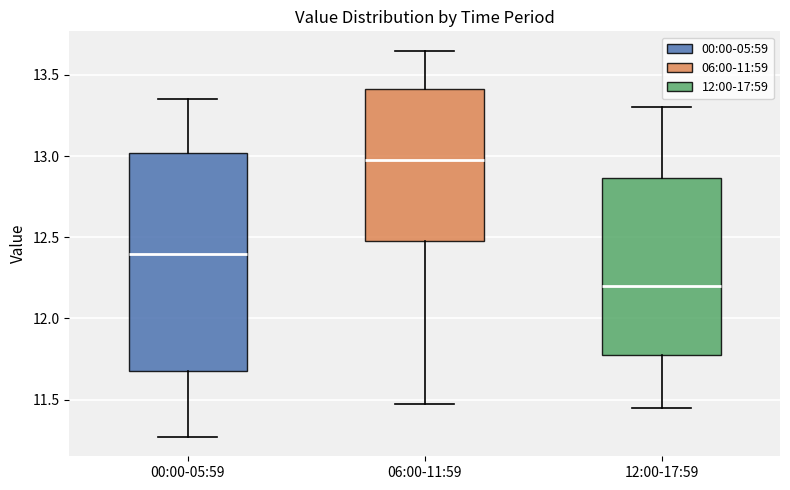

Which box is the tallest, from its lower edge to its upper edge?

00:00-05:59